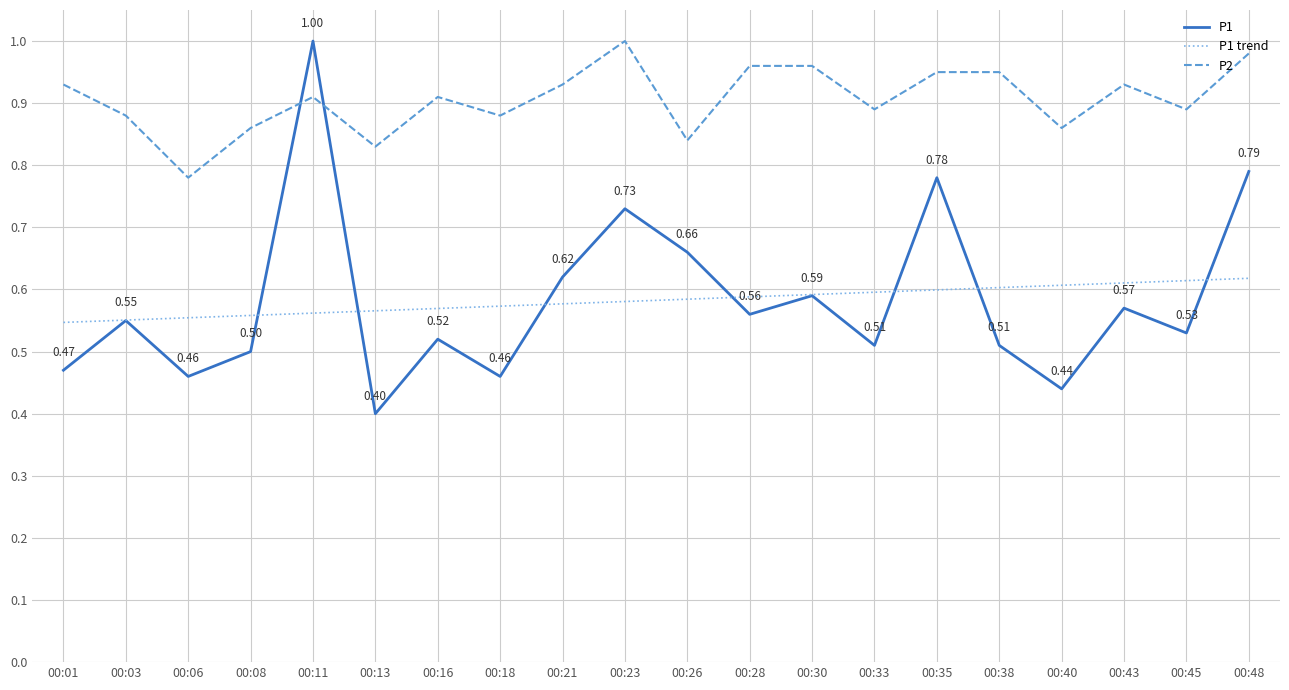

True or false: P2 and P1 trend cross at least once.

False